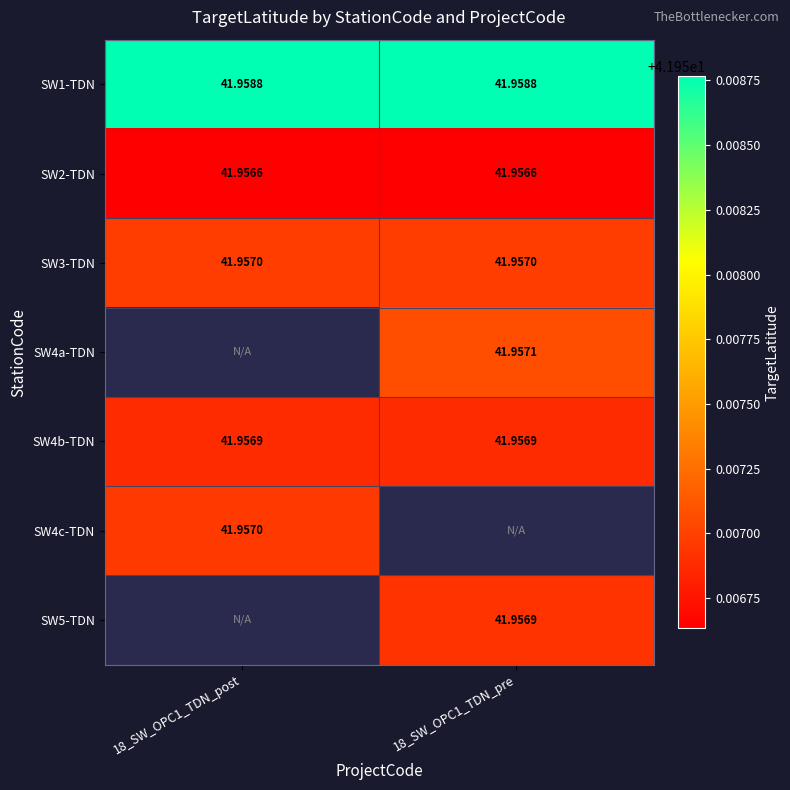

Count the number of categories in the chart.

2